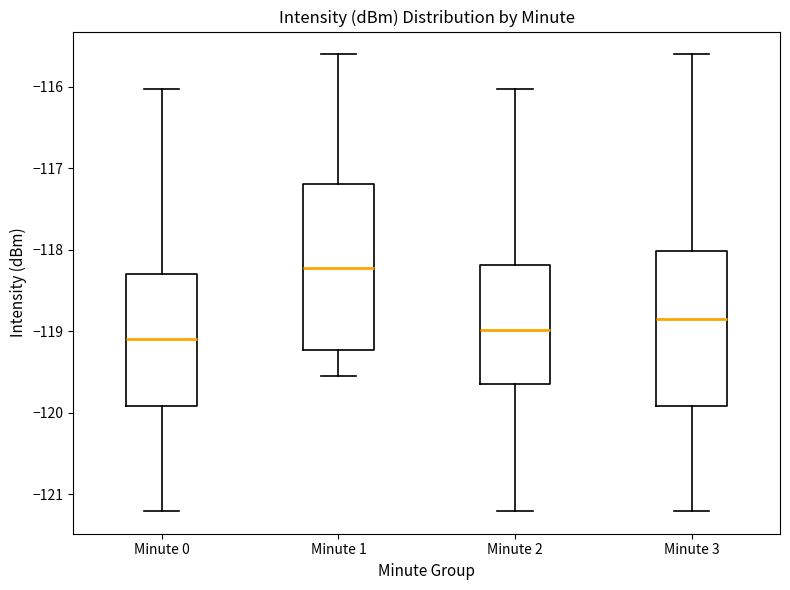

Which box is the tallest, from its lower edge to its upper edge?

Minute 1